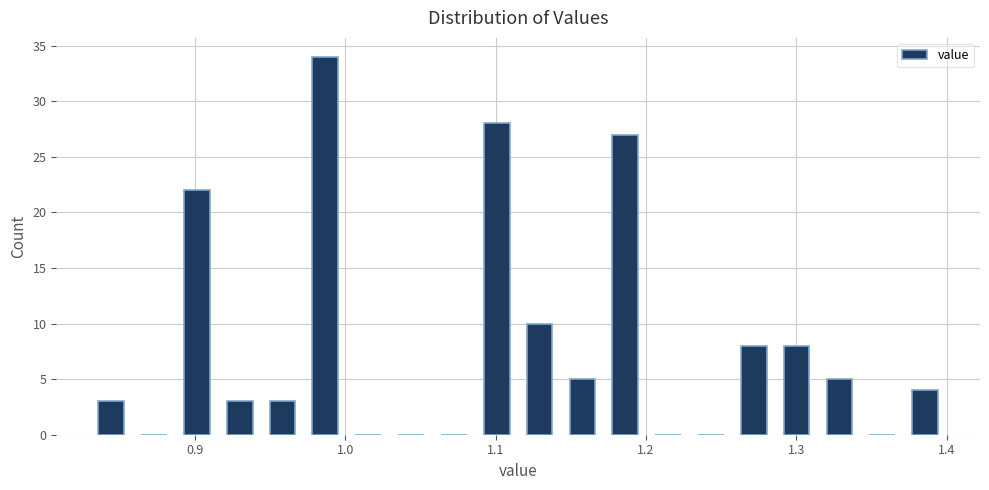

Around what value on the x-axis is the tallest bar? Give the approximate position of its centre, as read against the axis.

0.99